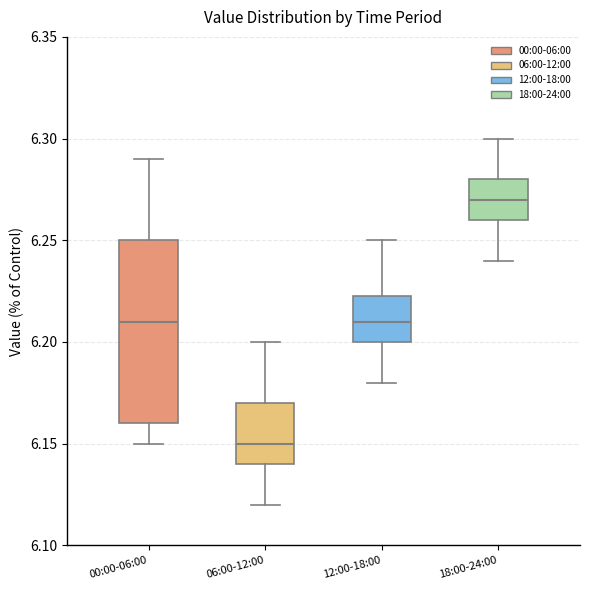

Reading left to right, read every box against the y-axis: the position of its median line, the range the box covers, and the ends of its whiskers. The values are not printed on the chart, so give them approximately, as read against the axis.

00:00-06:00: median 6.210, box 6.160 to 6.250, whiskers 6.150 to 6.290
06:00-12:00: median 6.150, box 6.140 to 6.170, whiskers 6.120 to 6.200
12:00-18:00: median 6.210, box 6.200 to 6.225, whiskers 6.180 to 6.250
18:00-24:00: median 6.270, box 6.260 to 6.280, whiskers 6.240 to 6.300